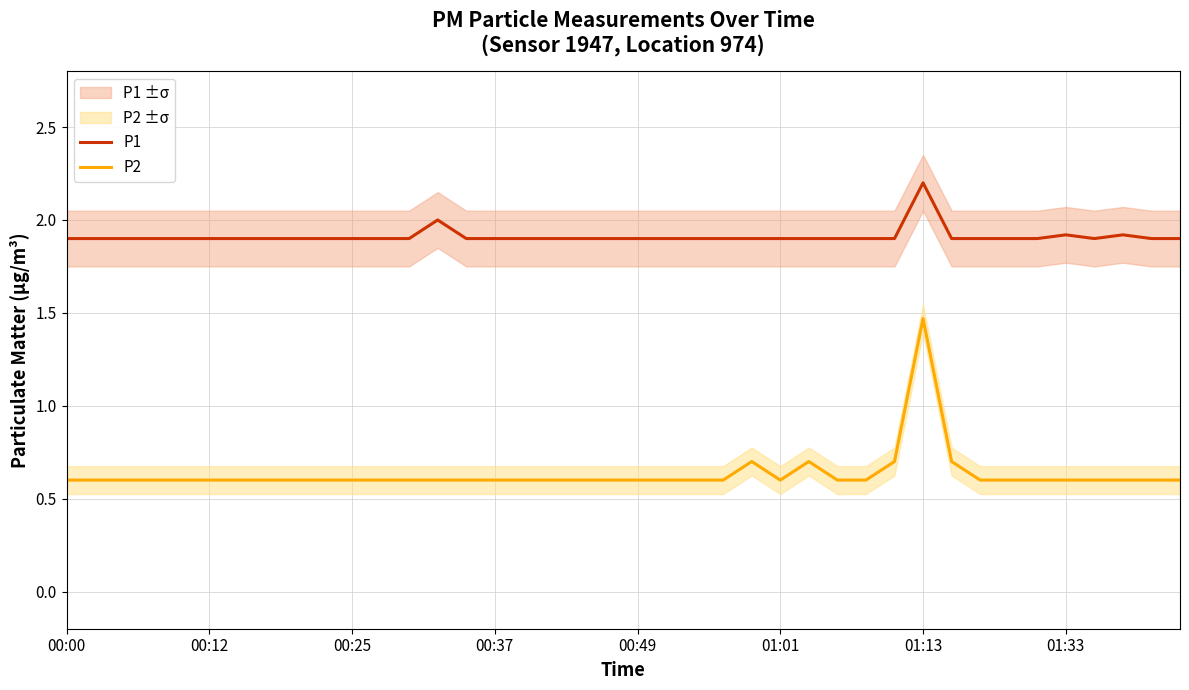

Between 12 and 8, which is larger?

12